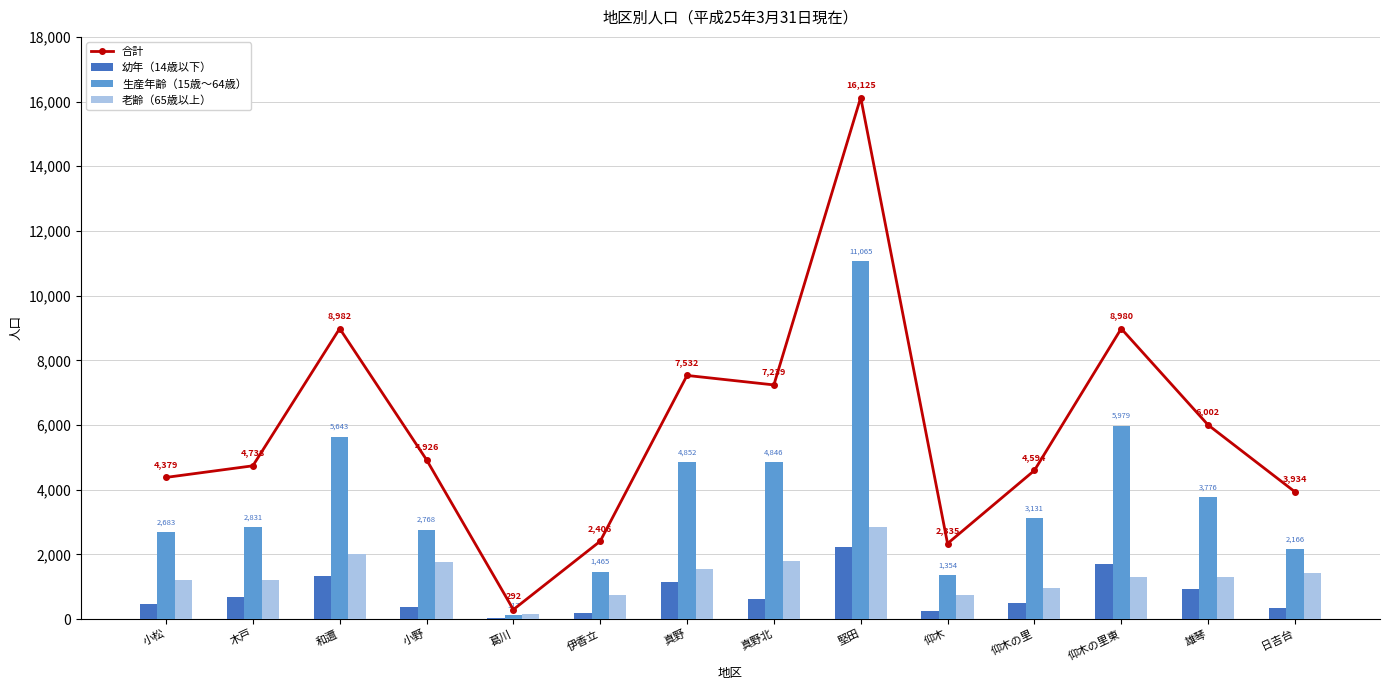

Where does the 老齢（65歳以上） series first go above 1298?

和邇